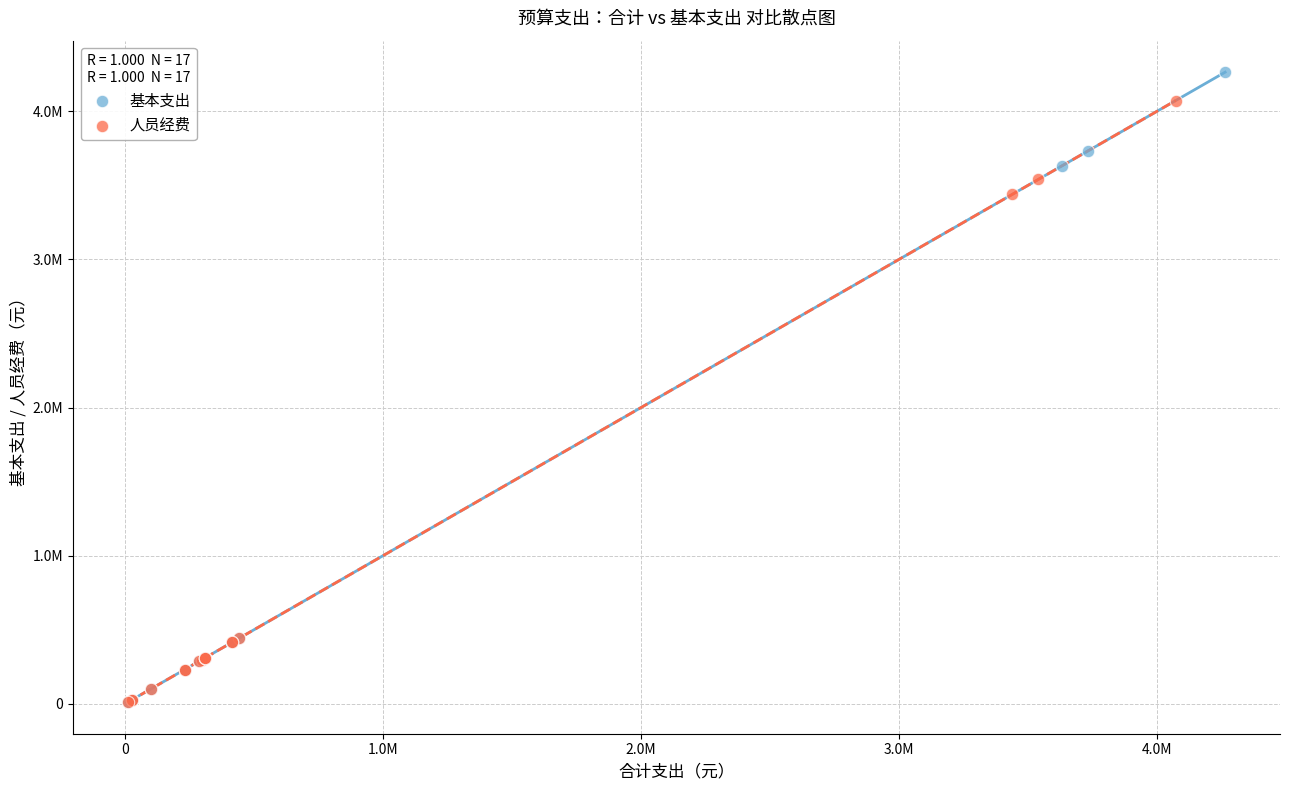

Which series reaches the maximum Y coordinate?

基本支出